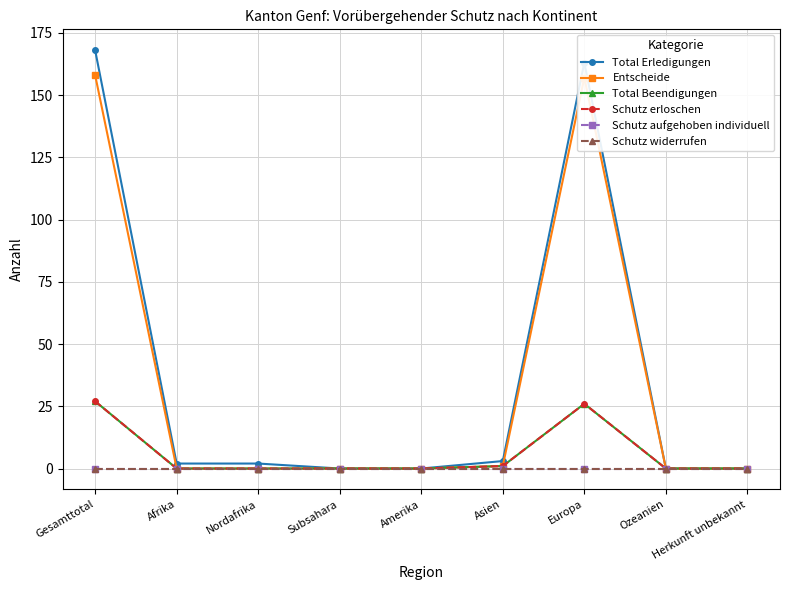

Is this an area chart (filled region under the line)?

No